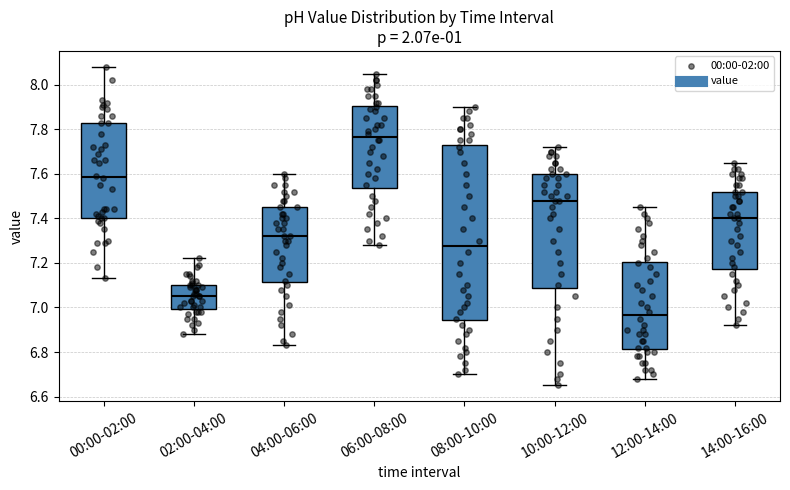

Which box has the lowest median line?

12:00-14:00